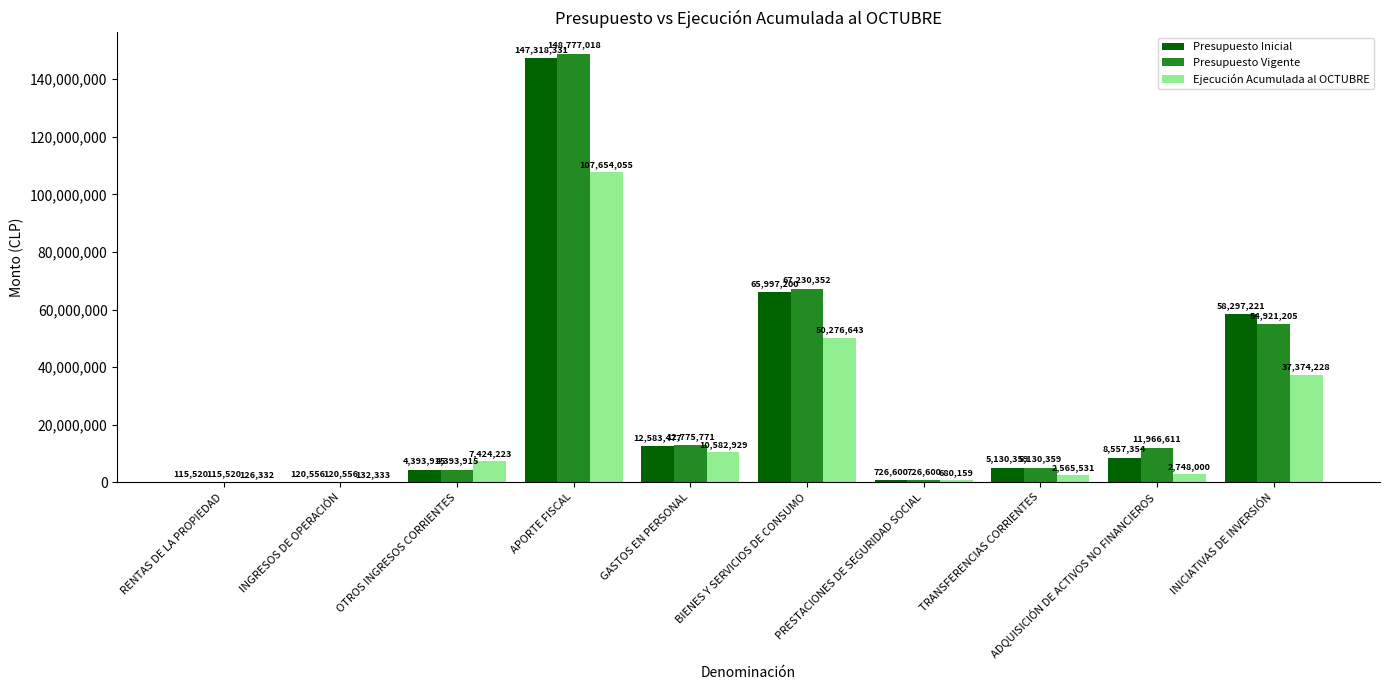

Is the value of Presupuesto Inicial at INICIATIVAS DE INVERSIÓN greater than the value of Ejecución Acumulada al OCTUBRE at BIENES Y SERVICIOS DE CONSUMO?

Yes